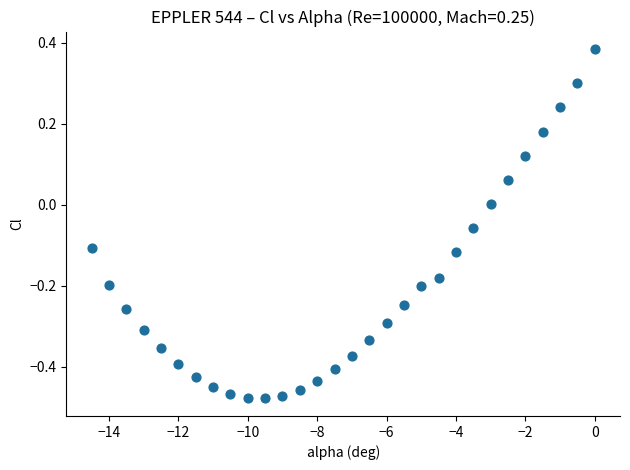

What is the range of X values (max minus min)?

14.5